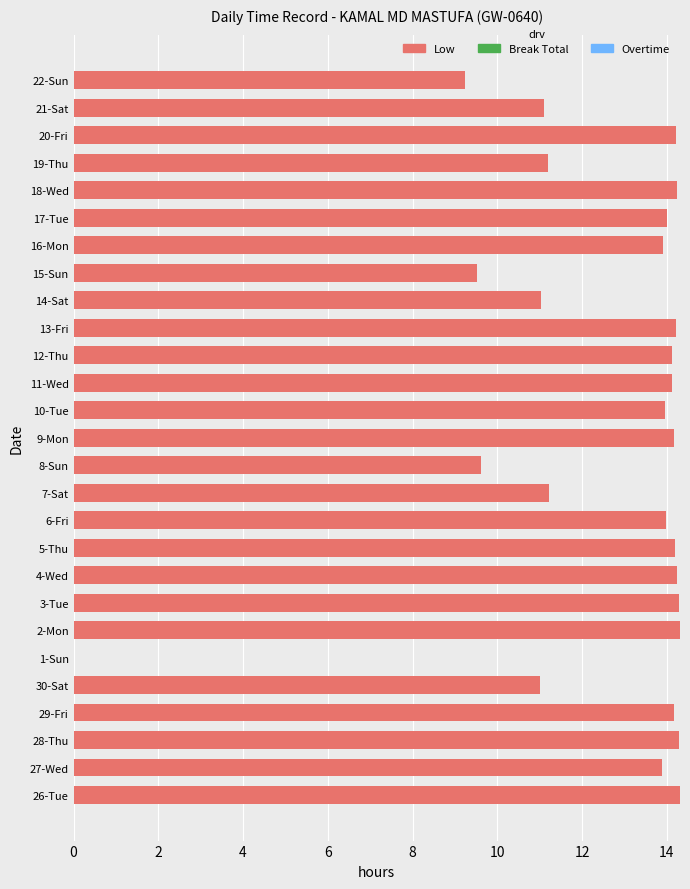

The chart shows a value of 13.9 at 27-Wed. True or false?

True